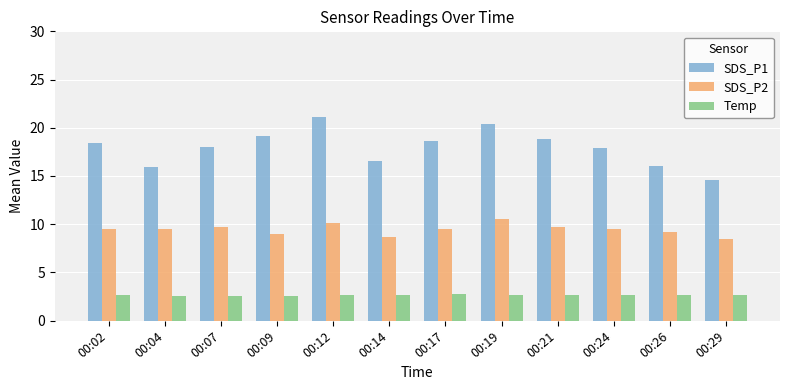

Which series has the widest spread of values?

SDS_P1